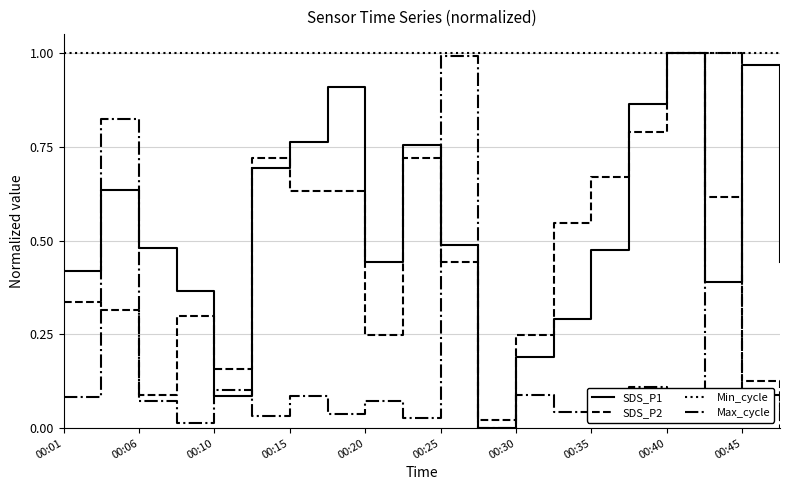

Which series has the largest total across all categories?

Min_cycle